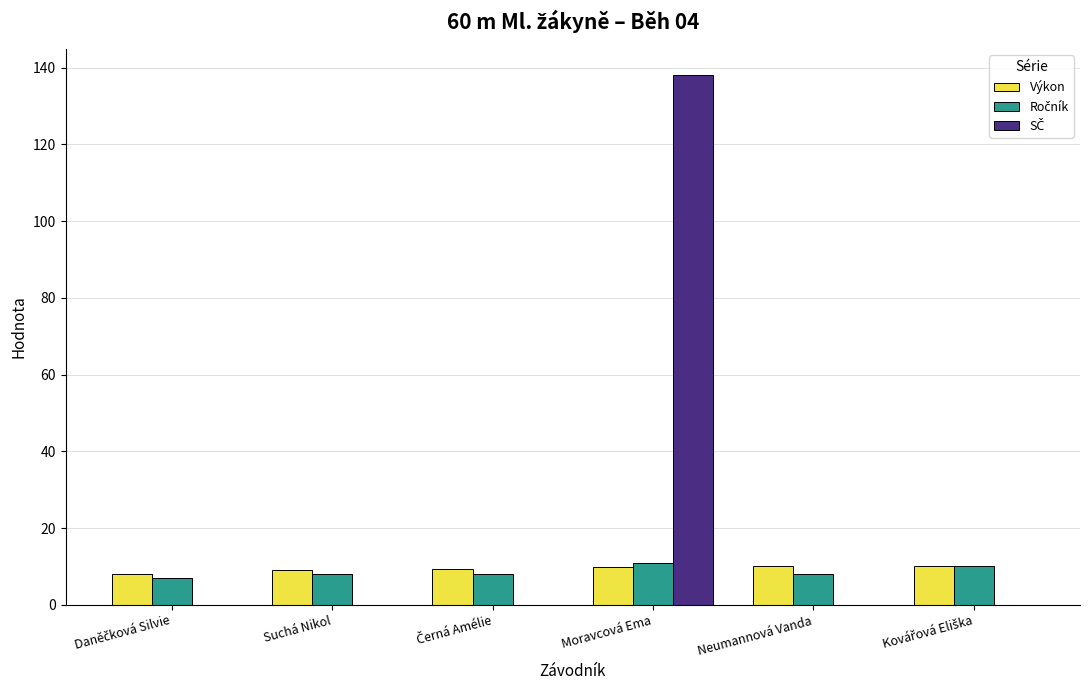

What is the total value across all series at Neumannová Vanda?

18.2